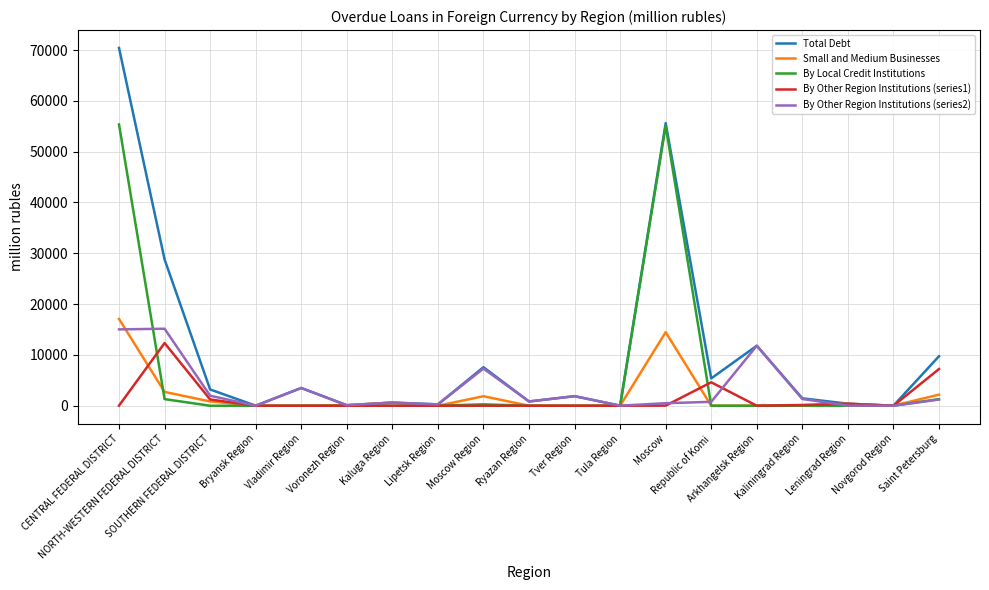

Is this an area chart (filled region under the line)?

No